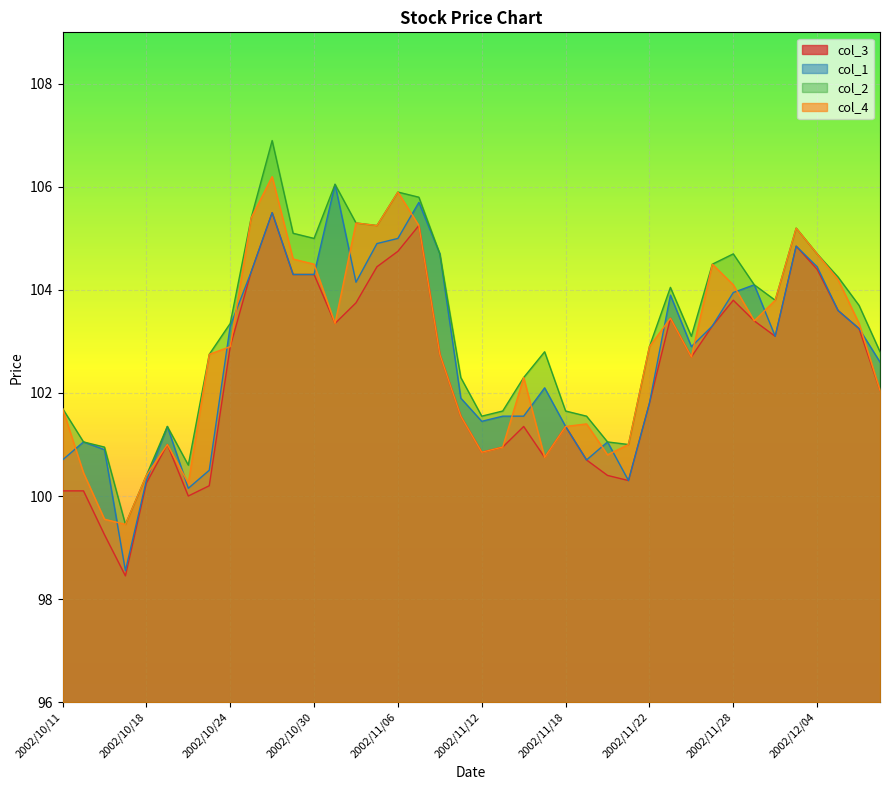

What is the difference between the maximum and minimum values in the col_2 series?

7.5